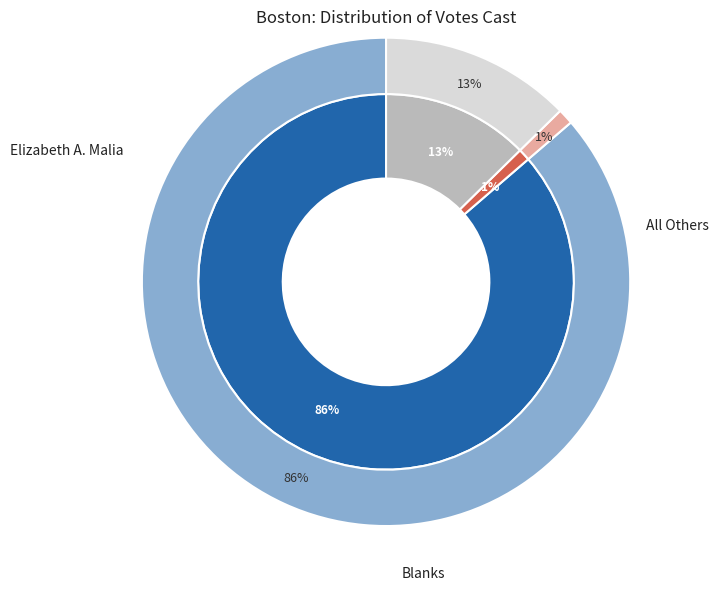

To the nearest percent, what is the difference between the largest and smallest slice percentages?

85%